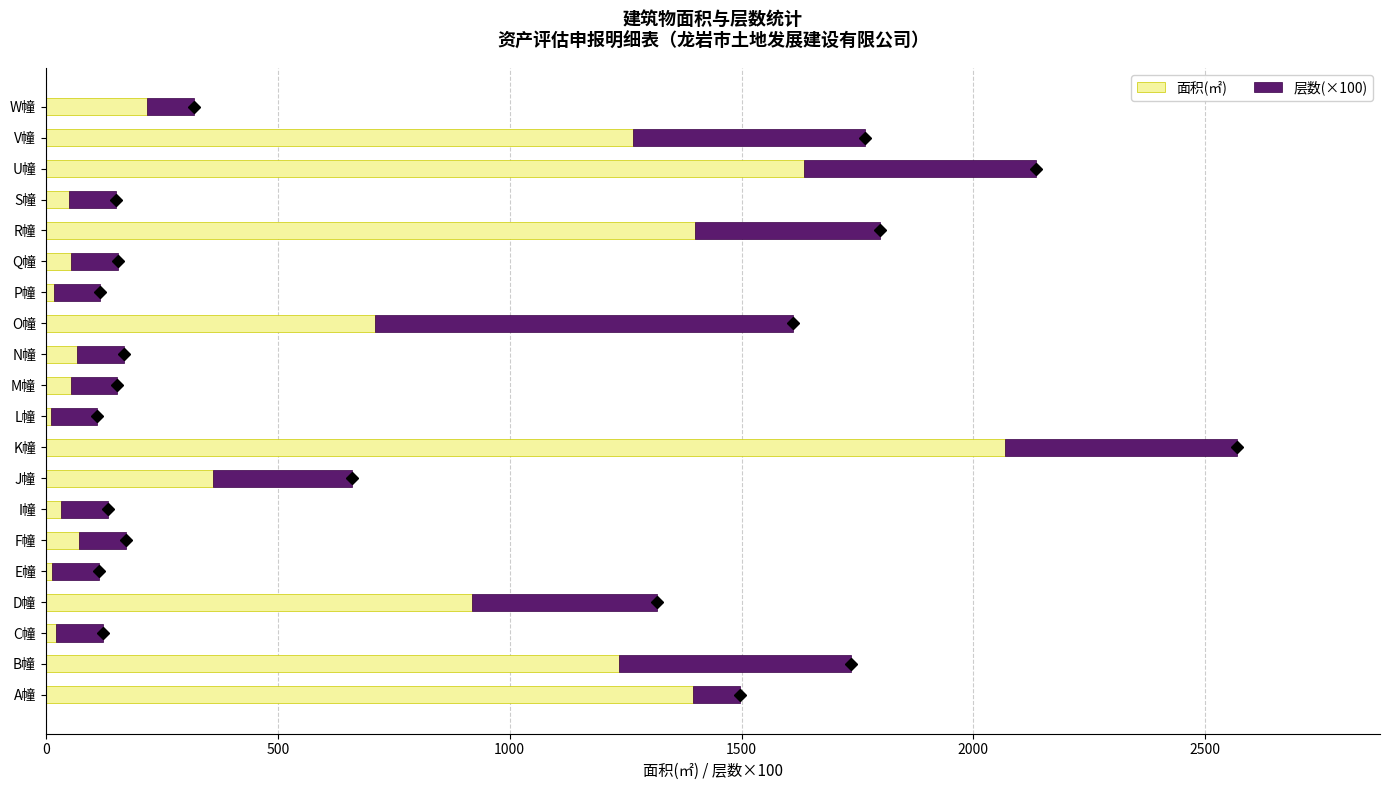

What is the difference between the maximum and minimum values in the 面积(㎡) series?

2057.7